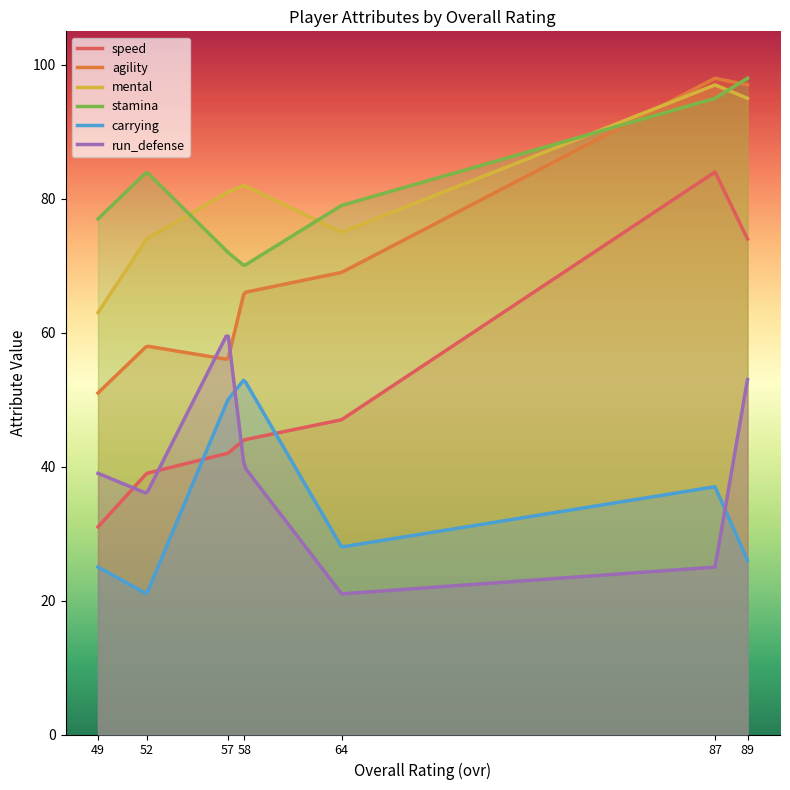

How many values in the speed series exceed 44?

3